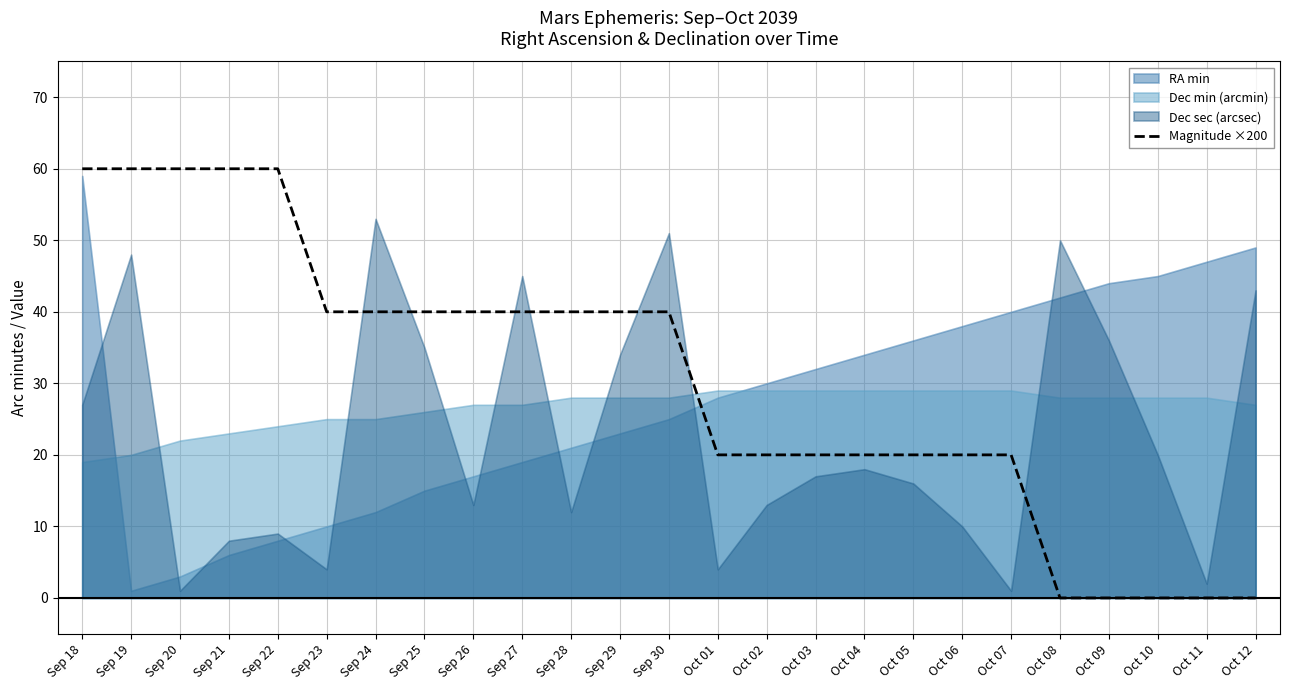

At which label does the data first exceed 40?

Sep 18